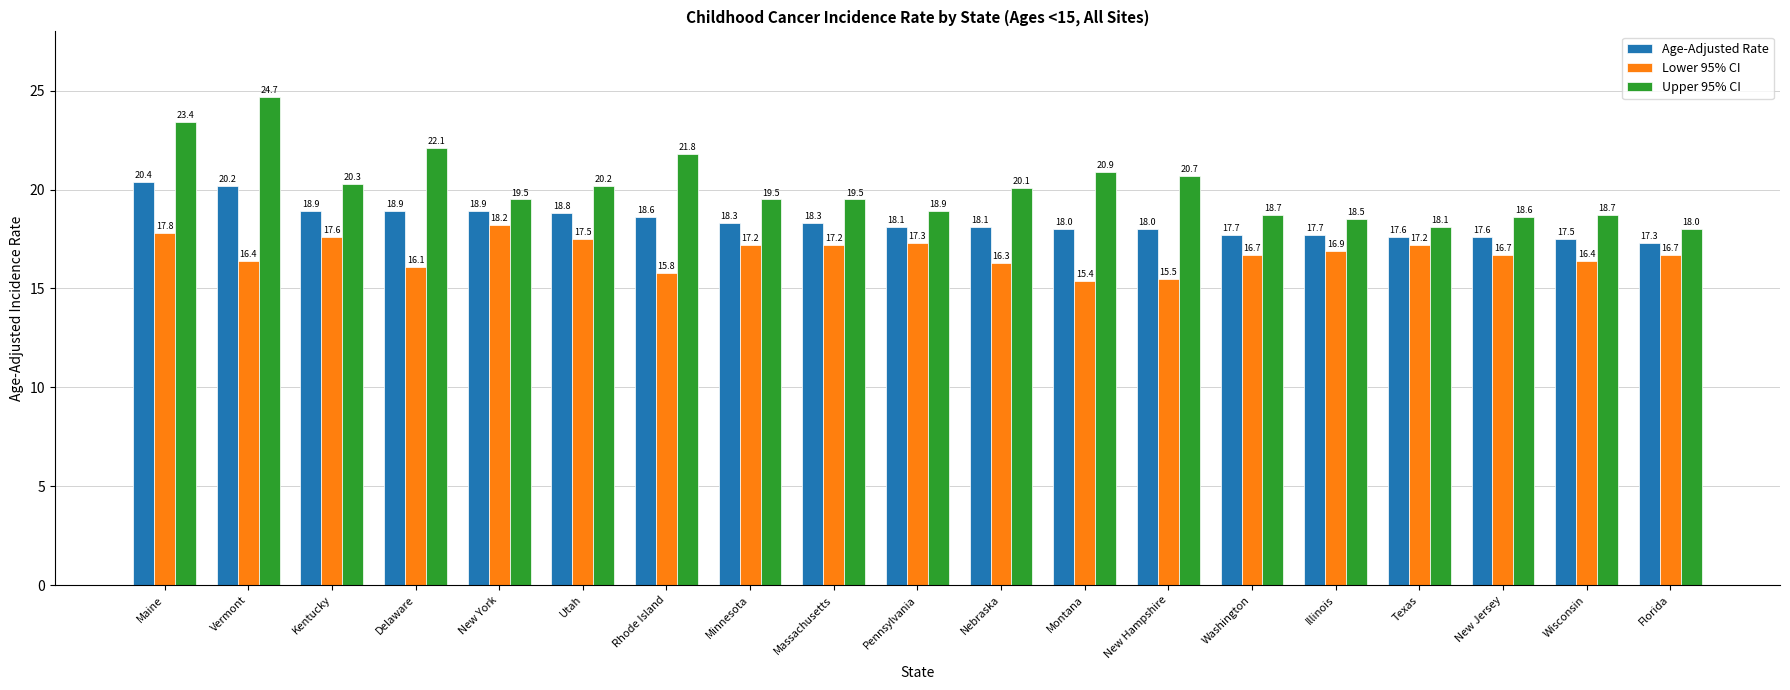

What is the difference between the Upper 95% CI values at Delaware and Florida?

4.1